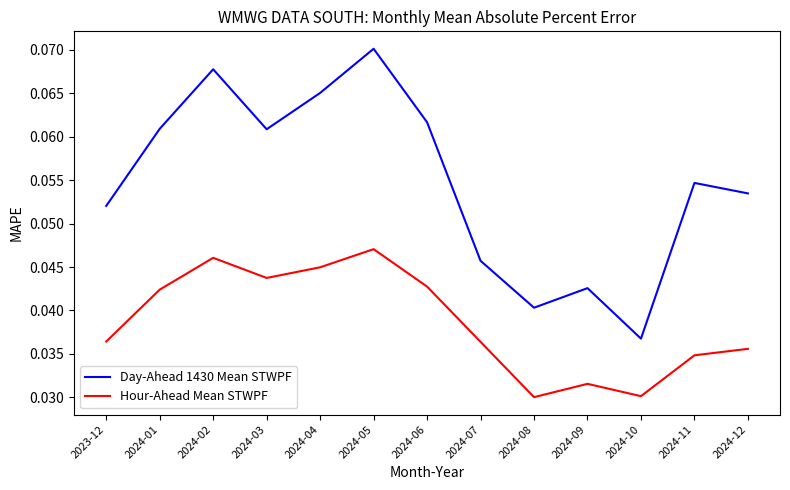

How many interior local valleys does the Day-Ahead 1430 Mean STWPF series have?

3